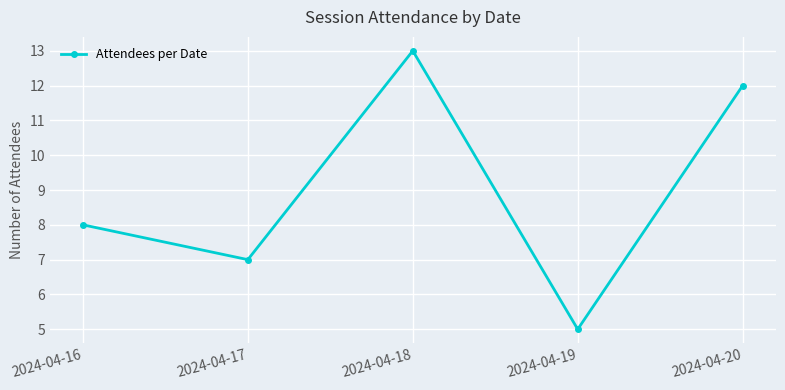

What is the sum of all values?

45